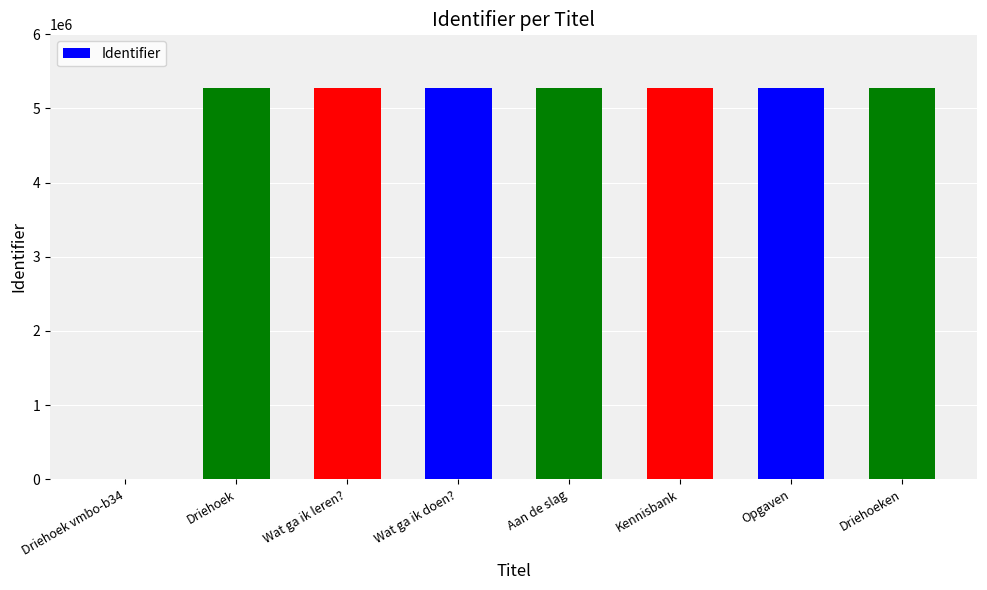

Approximately how many times larger is the value at Driehoeken compared to Opgaven?

1.0